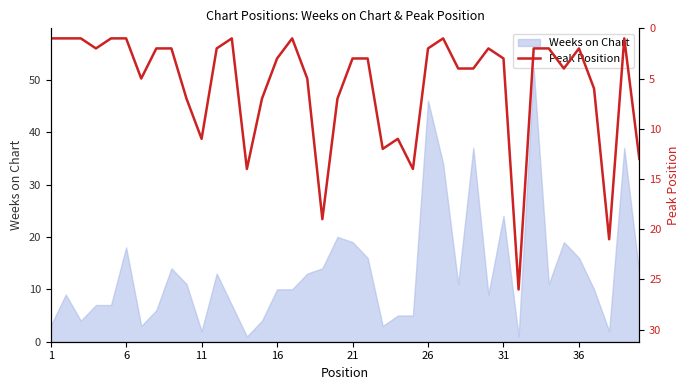

At which label is Weeks on Chart closest to 26?

31